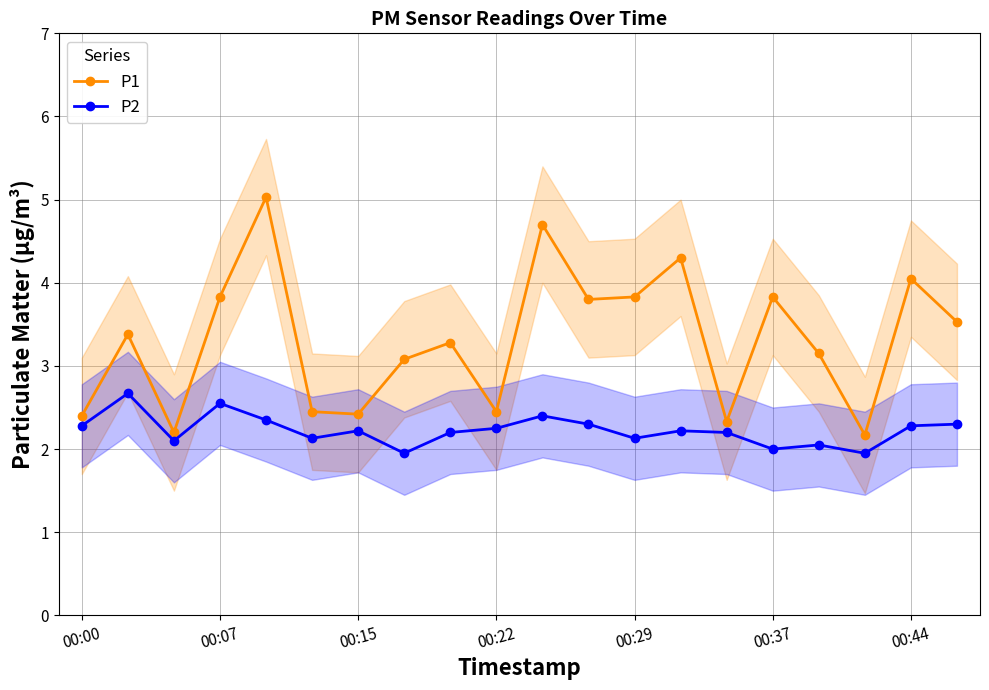

True or false: P1 has more than 0 interior local peaks.

True